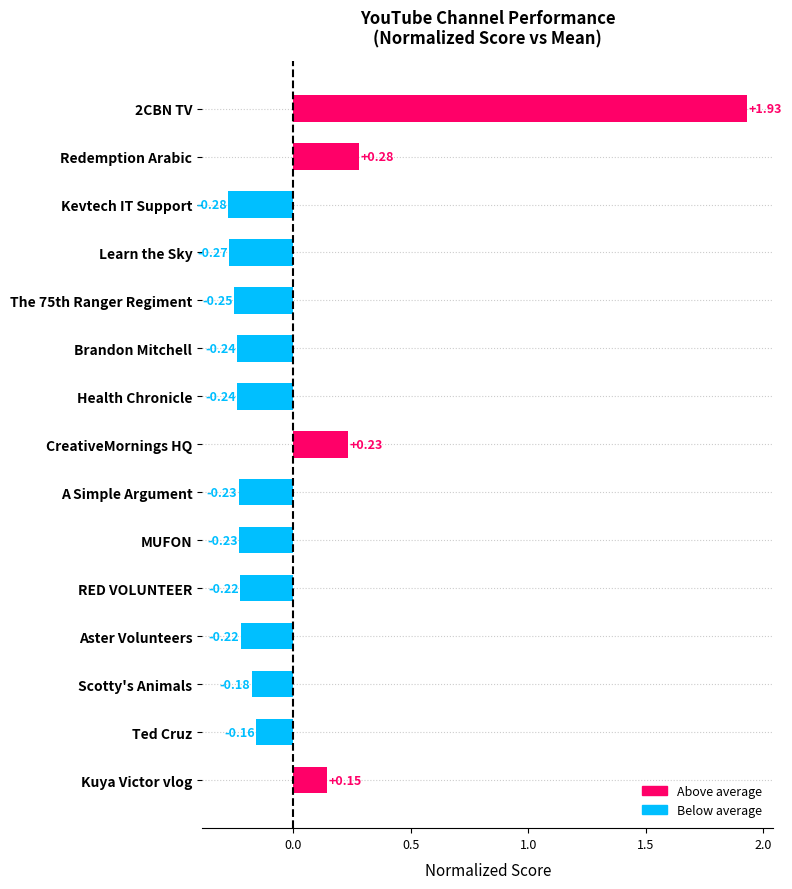

What is the change in value from 2CBN TV to A Simple Argument?

-2.2